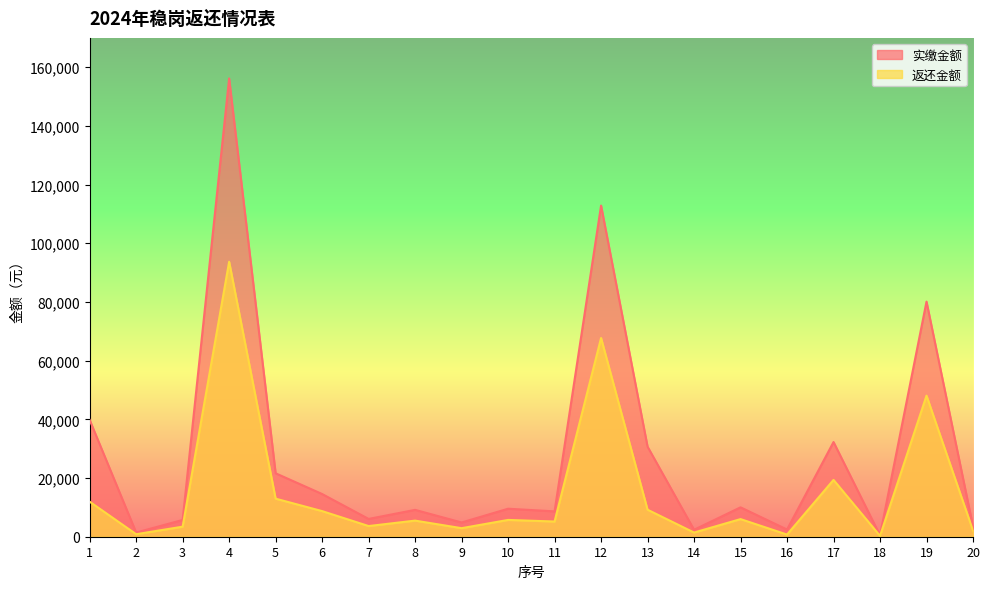

List the series in order of their peak value, highest first.

实缴金额, 返还金额